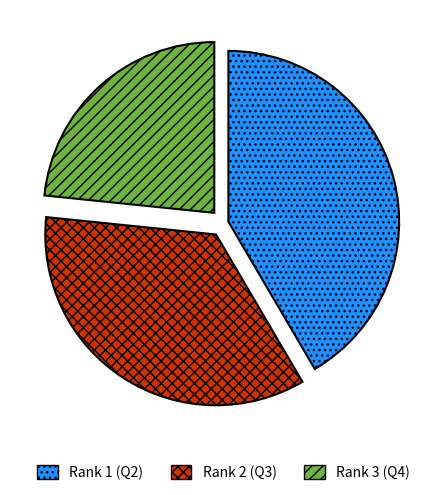

Does Rank 3 (Q4) represent more than half of the total?

No